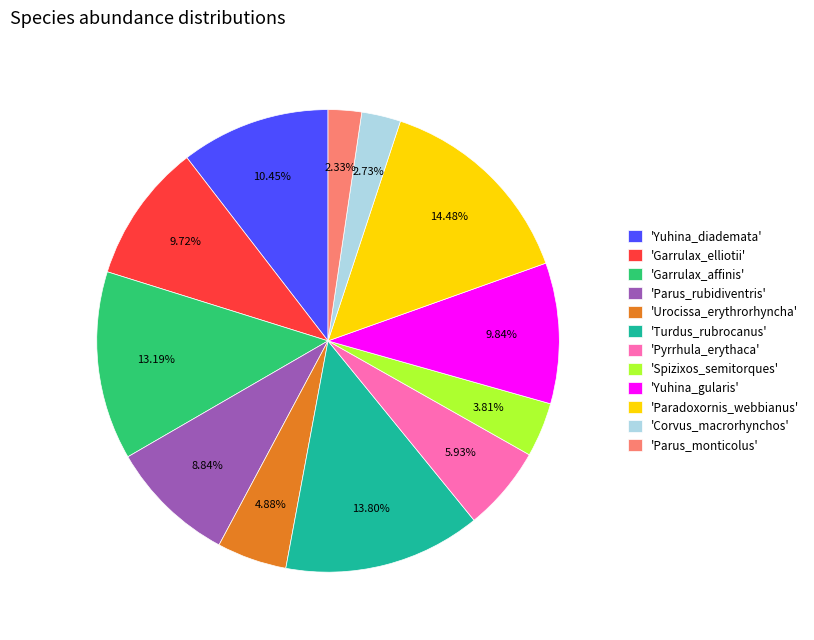

Is there any slice that represents more than half of the pie?

No